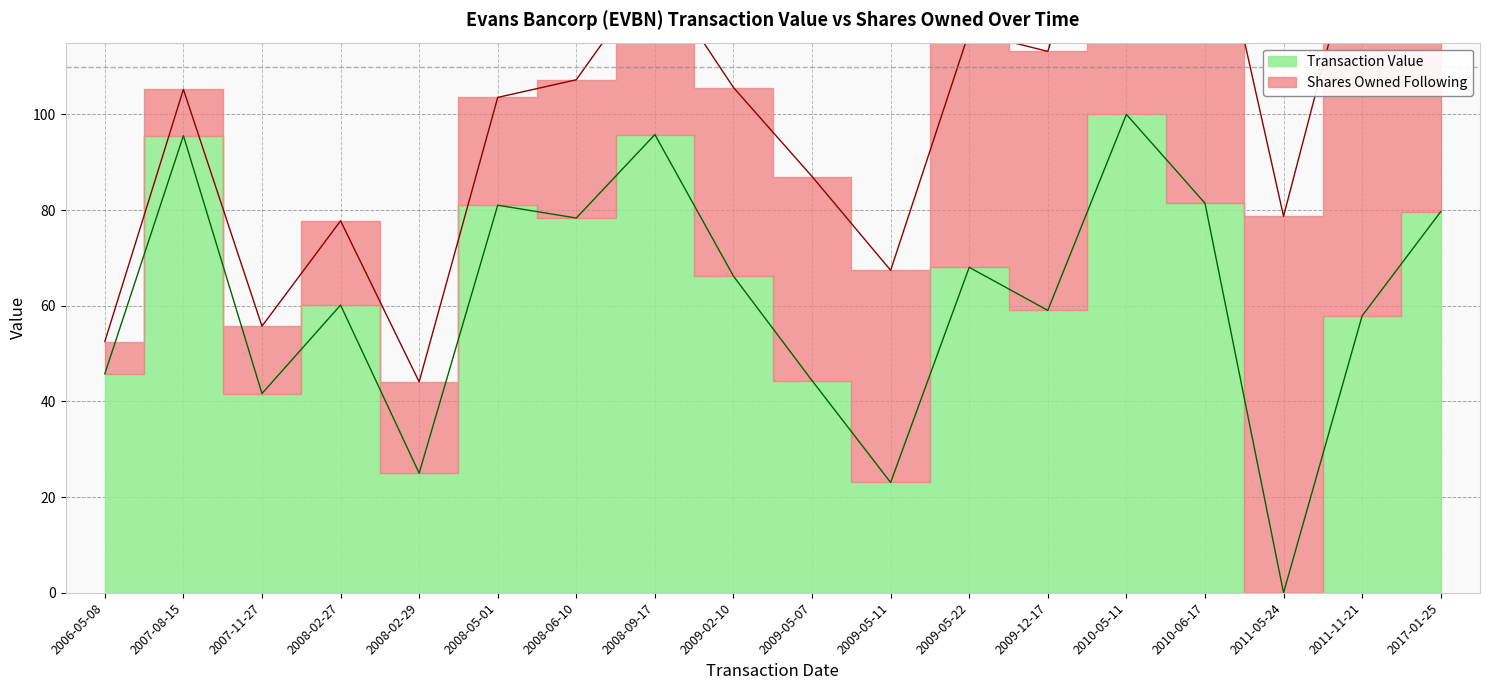

What is the label of the 3rd point from the left?

2007-11-27